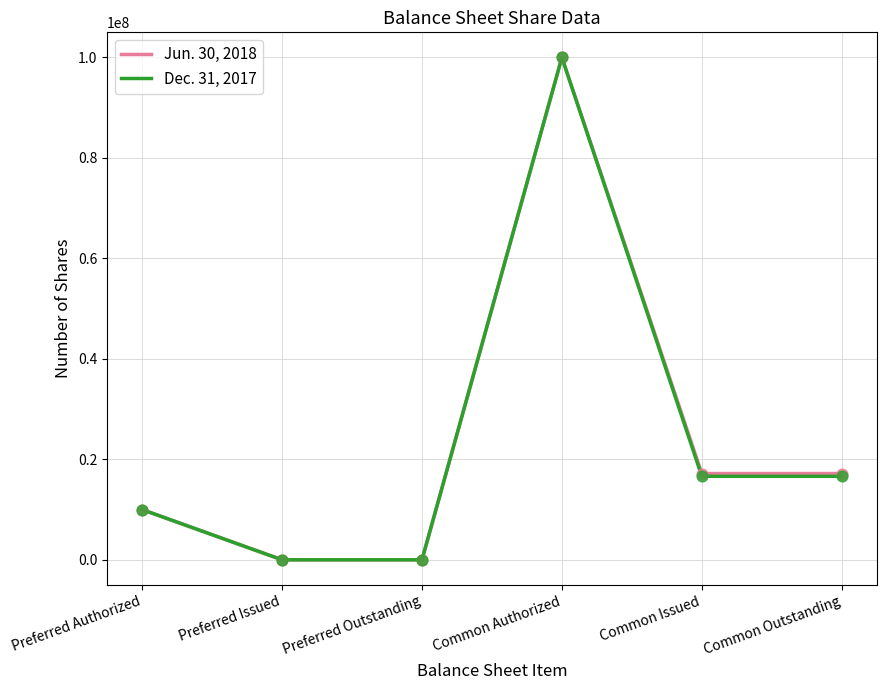

At how many categories does at least one series exceed 49720170?

1